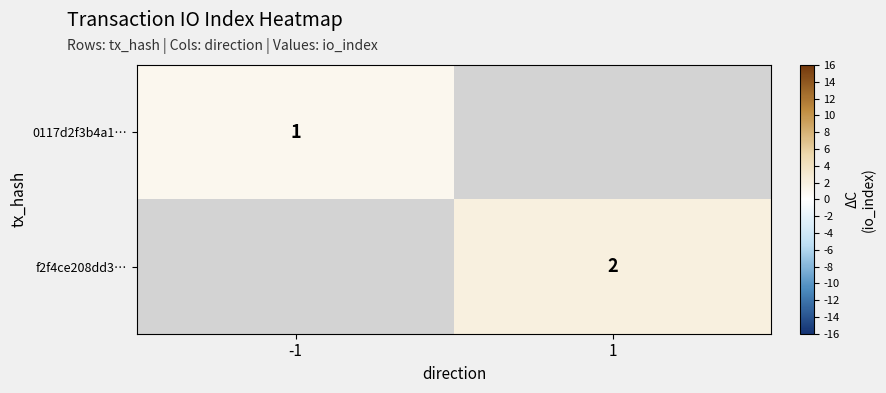

True or false: 0117d2f3b4a1… has a value of 1 at -1.

True